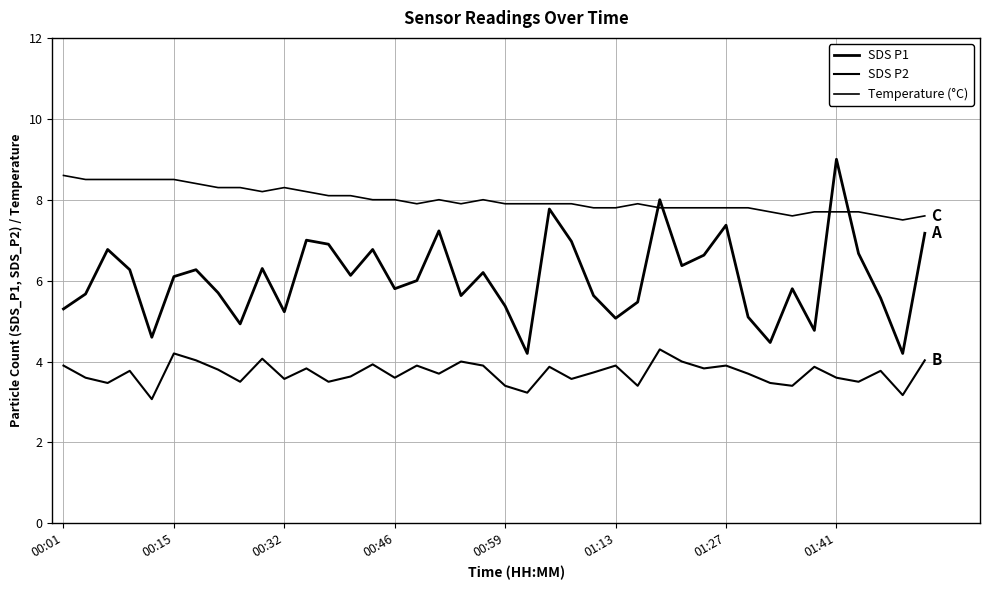

Count the number of data series in this chart.

3